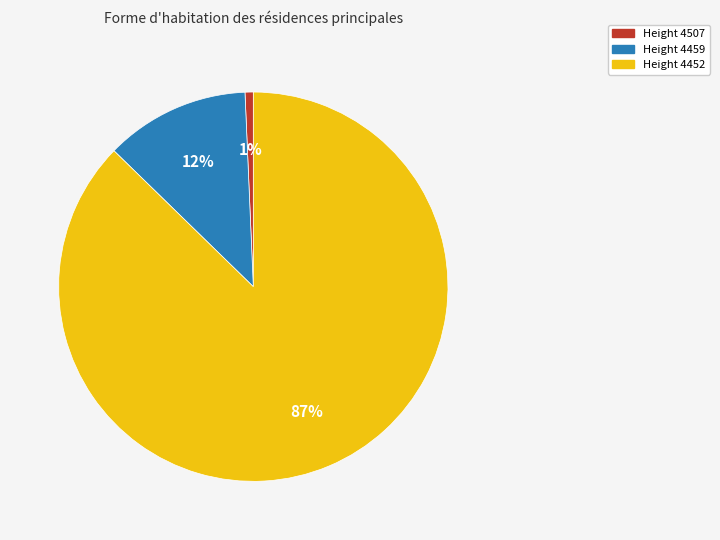

To the nearest percent, what is the average slice percentage?

33%